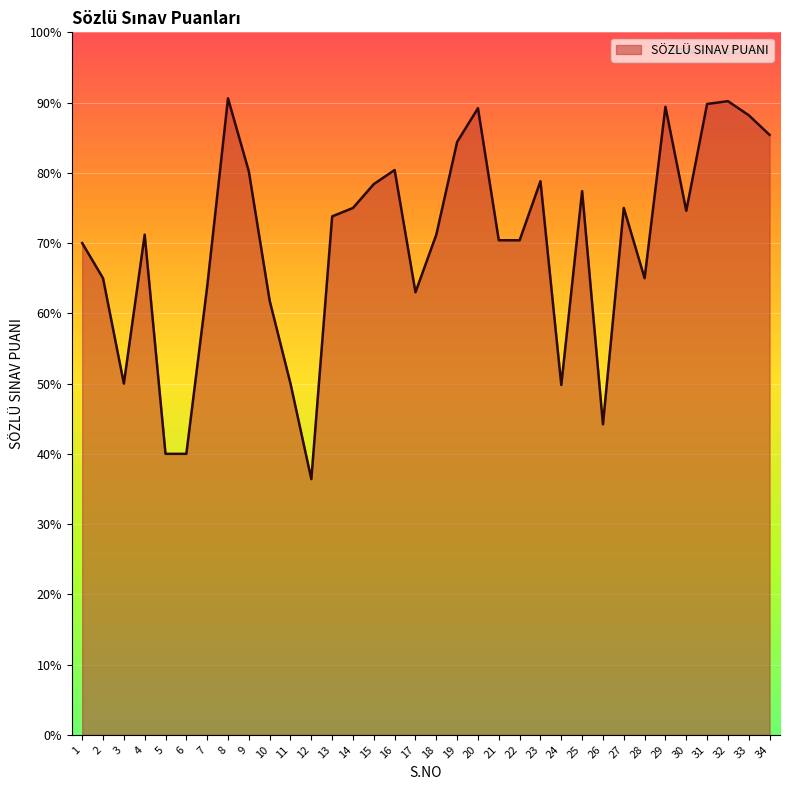

Count the number of categories in the chart.

34